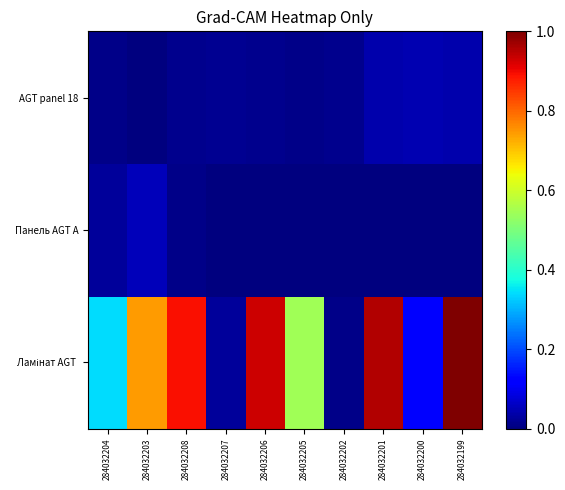

Between 284032199 and 284032207, which is larger?

284032199